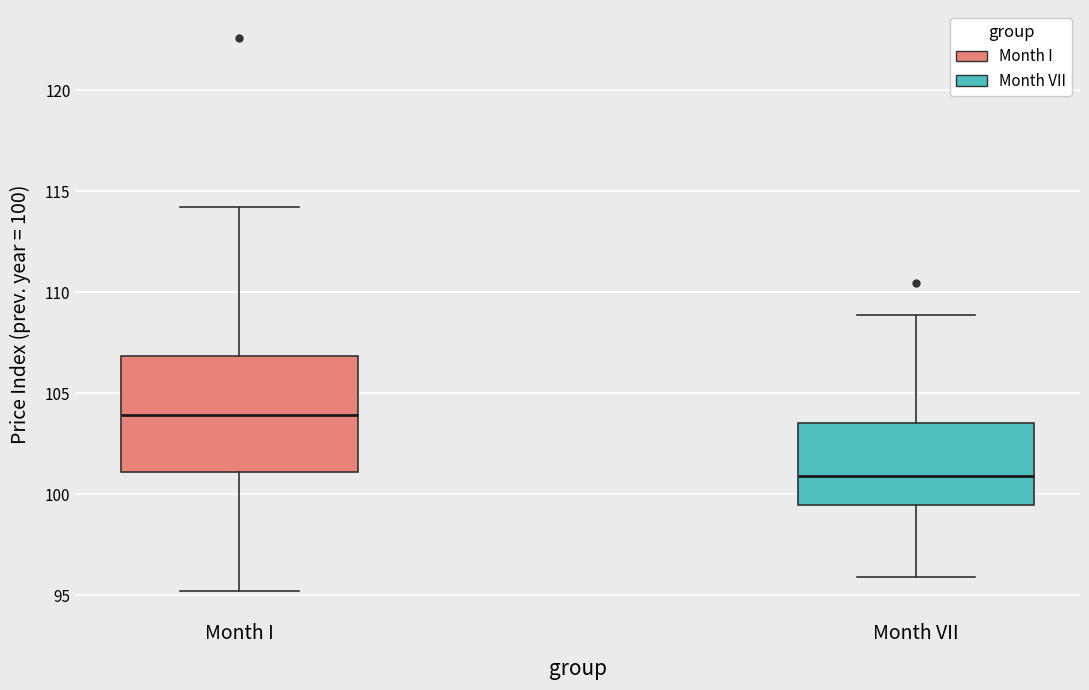

Reading left to right, read every box against the y-axis: the position of its median line, the range the box covers, and the ends of its whiskers. The values are not printed on the chart, so give them approximately, as read against the axis.

Month I: median 104.0, box 101.0 to 107.0, whiskers 95.0 to 114.0
Month VII: median 101.0, box 99.5 to 103.5, whiskers 96.0 to 109.0